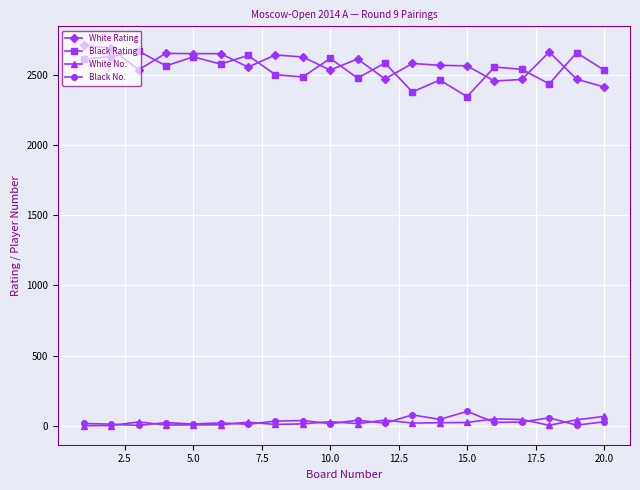

True or false: Black No. and Black Rating cross at least once.

False